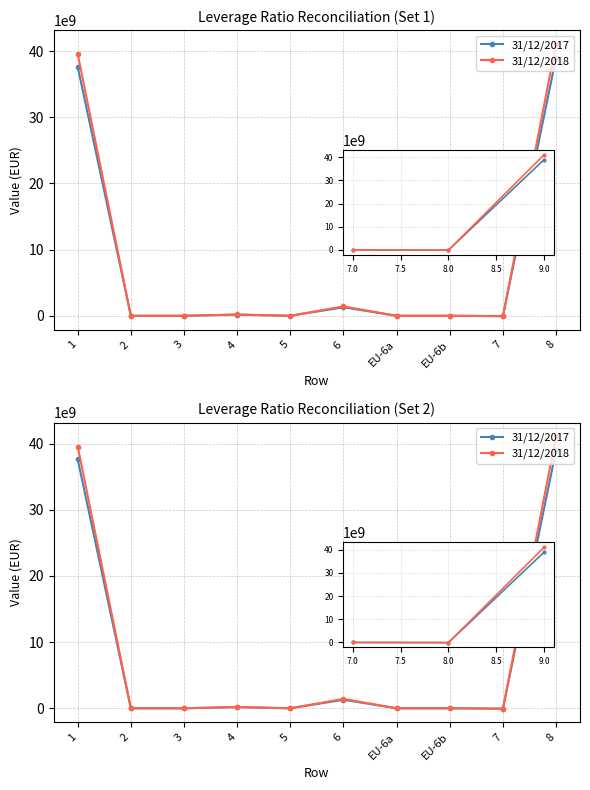

Which series changed the most between EU-6b and 8?

31/12/2018